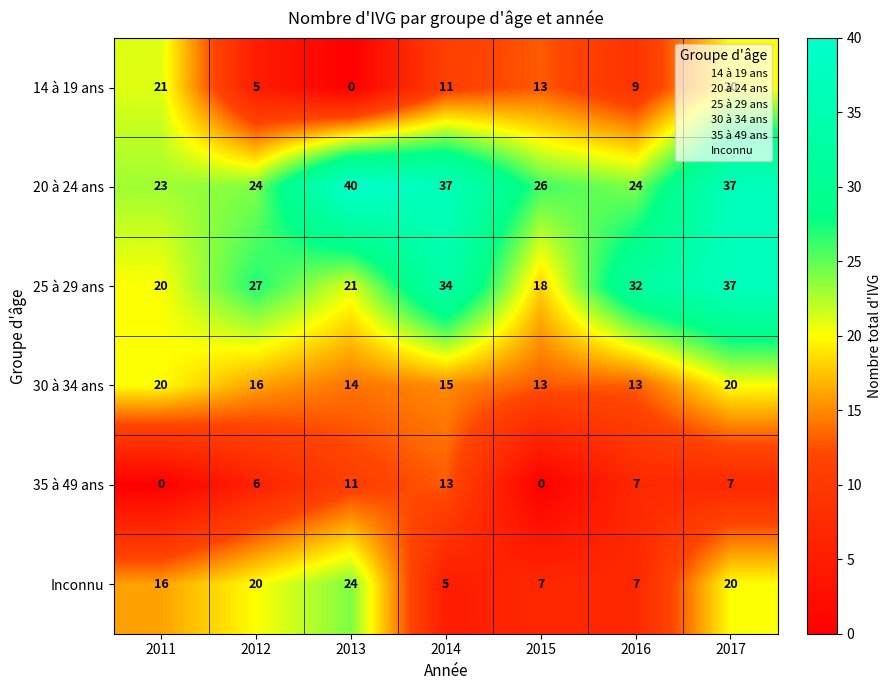

What is the spread (max minus min) of values at 2015?

26